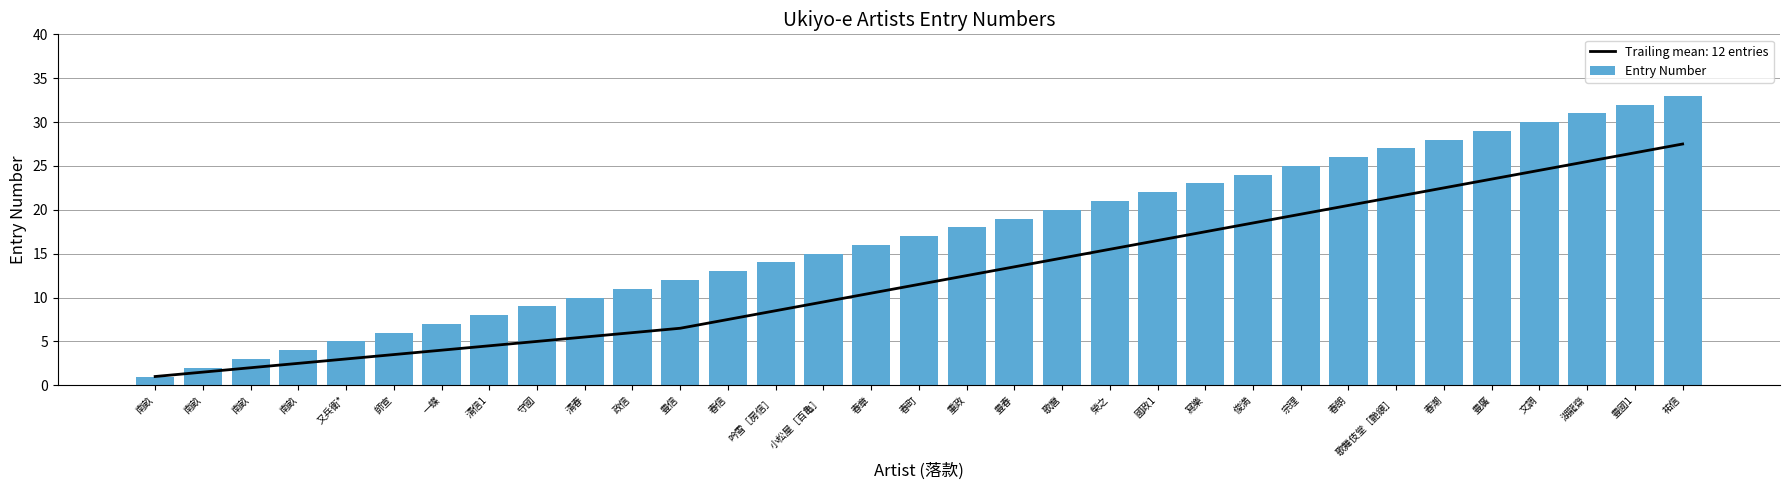

Does the chart contain any negative values?

No